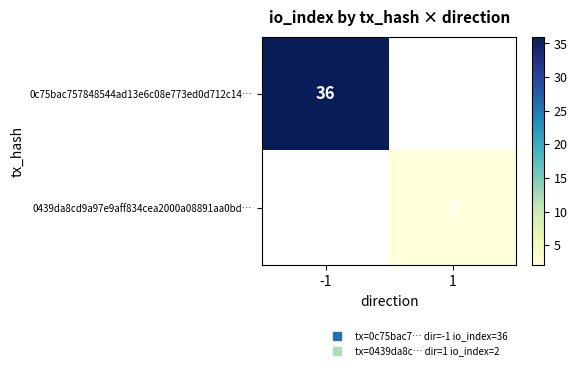

Is the value of 0439da8cd9a97e9aff834cea2000a08891aa0bd… at 1 greater than the value of 0c75bac757848544ad13e6c08e773ed0d712c14… at -1?

No